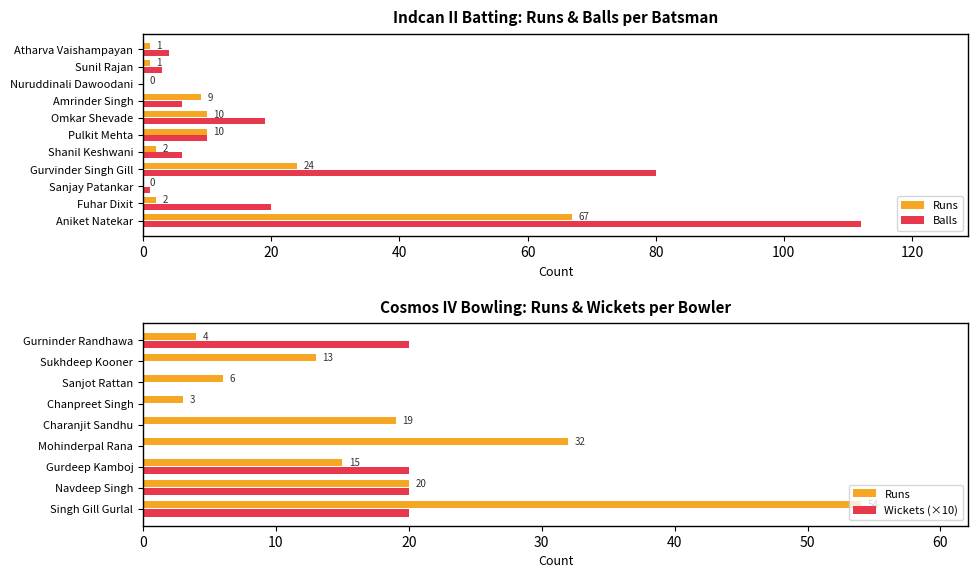

What is the value of the Balls bar at the 8th from the left?

6